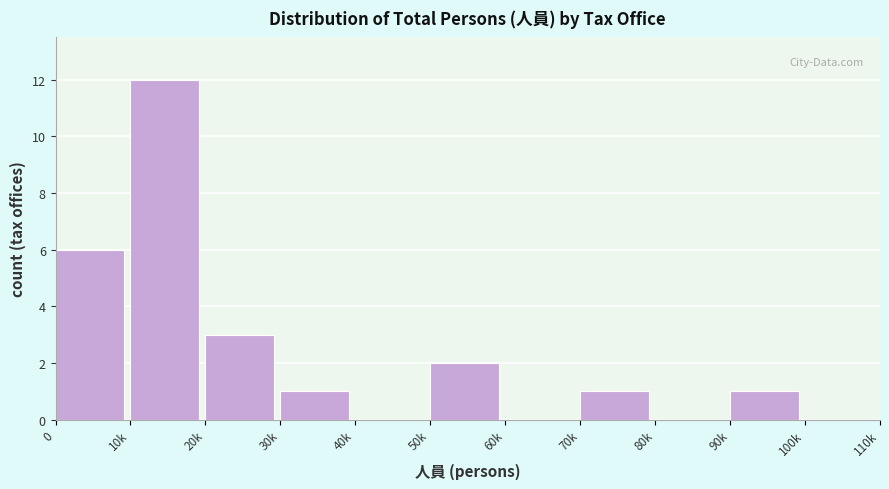

Reading left to right, transcribe all the data shown in this chart.

0=6	10k=12	20k=3	30k=1	40k=0	50k=2	60k=0	70k=1	80k=0	90k=1	100k=0